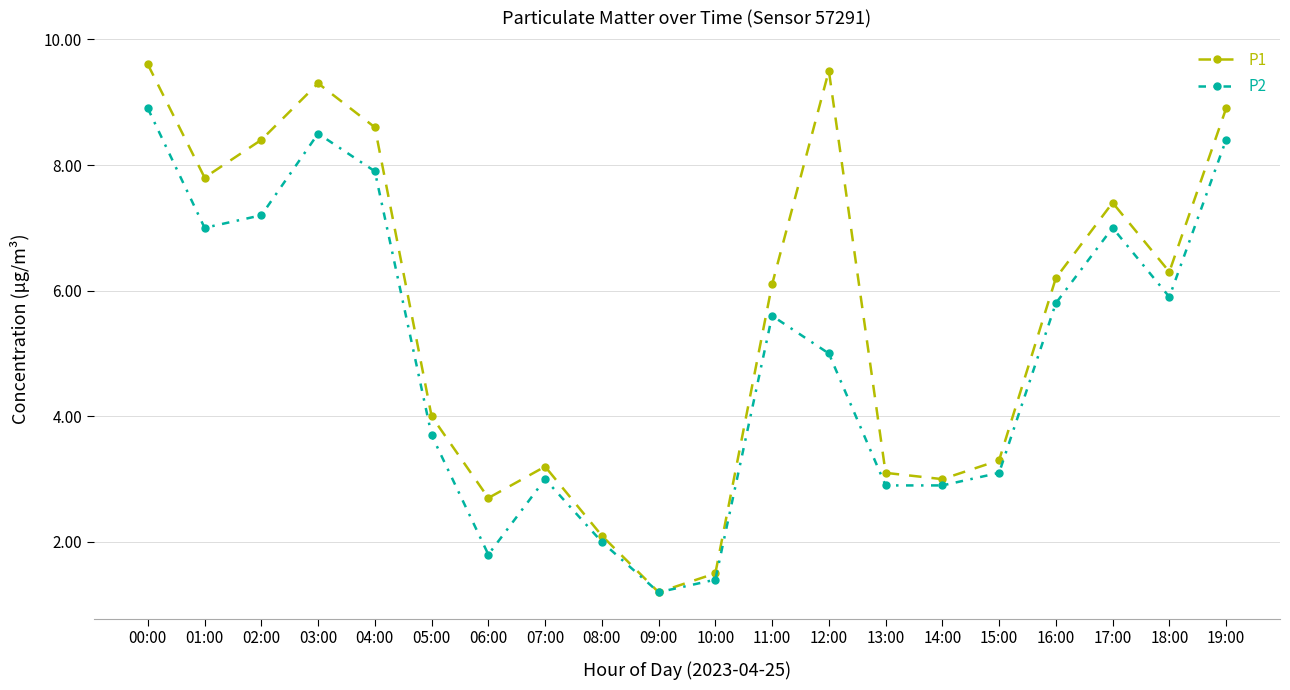

At which label is P1 closest to 5?

05:00